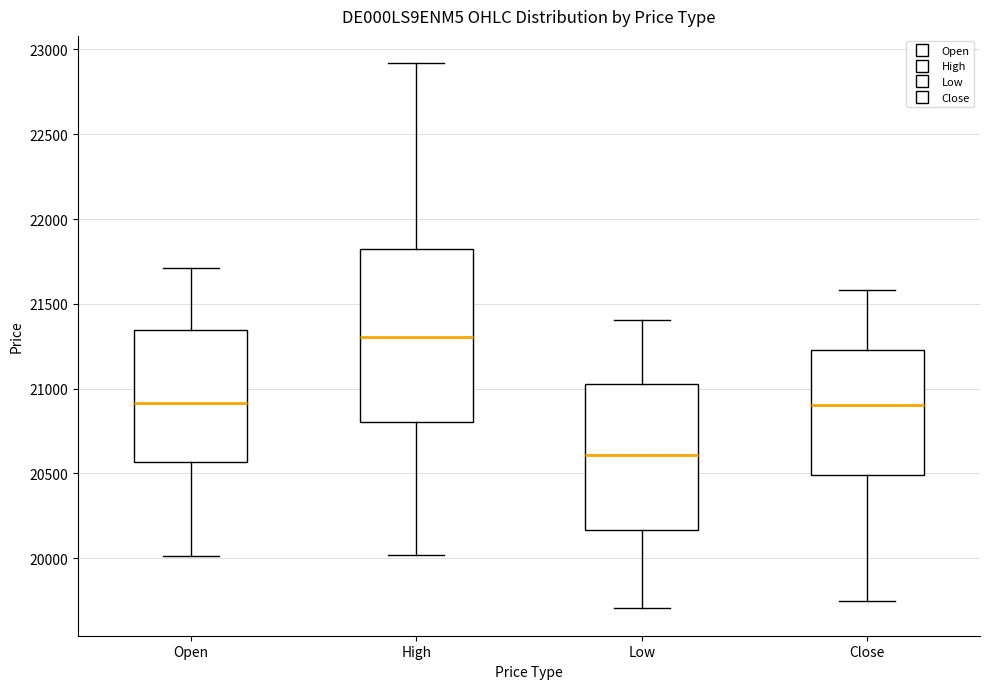

Reading left to right, transcribe this box plot: for each box, give where its median line is, the range the box spans, and where its two whiskers end, as read against the y-axis. The values are not printed on the chart, so give them approximately, as read against the axis.

Open: median 20900, box 20550 to 21350, whiskers 20000 to 21700
High: median 21300, box 20800 to 21800, whiskers 20000 to 22900
Low: median 20600, box 20150 to 21050, whiskers 19700 to 21400
Close: median 20900, box 20500 to 21250, whiskers 19750 to 21600